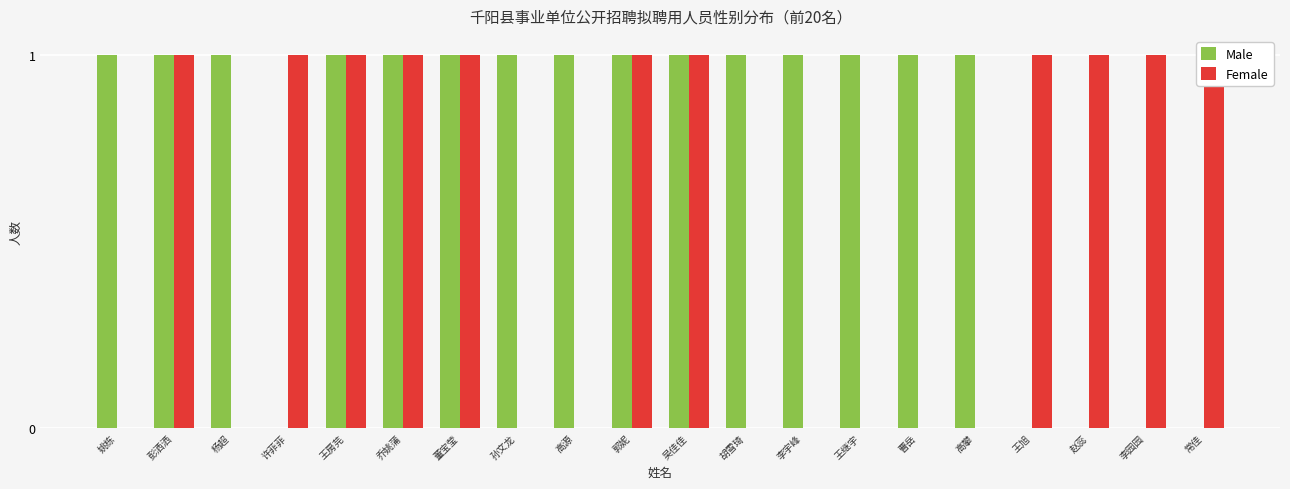

The value of Female at 王房芫 is 0. True or false?

False